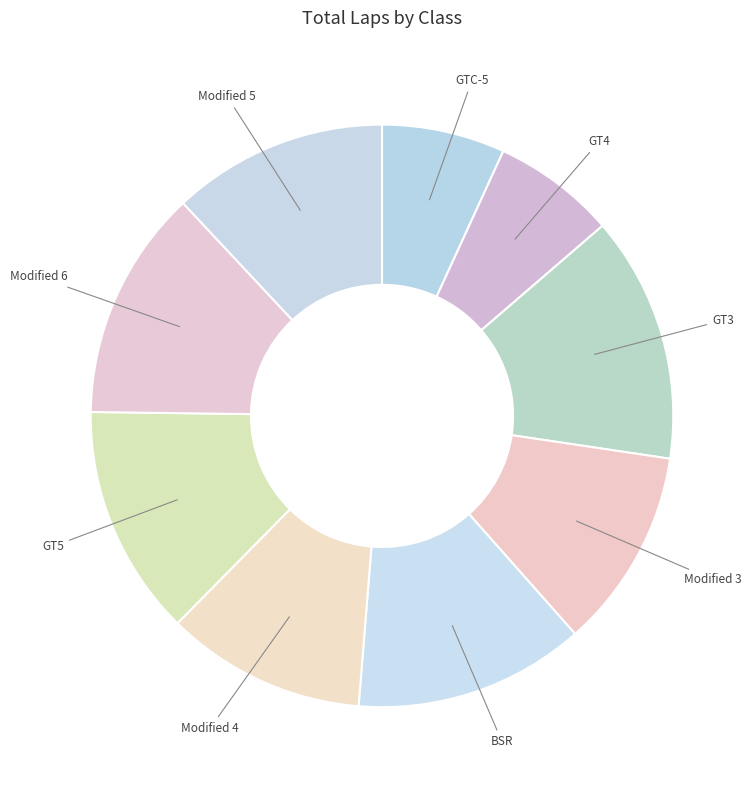

How many segments does this pie chart have?

9